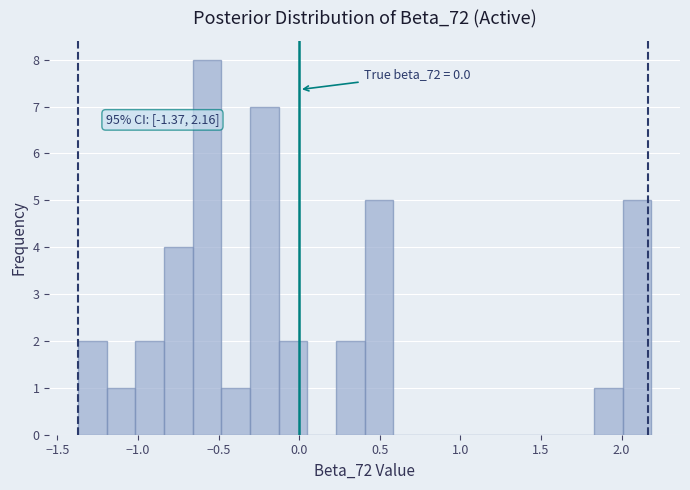

Around what value on the x-axis is the tallest bar? Give the approximate position of its centre, as read against the axis.

-0.55